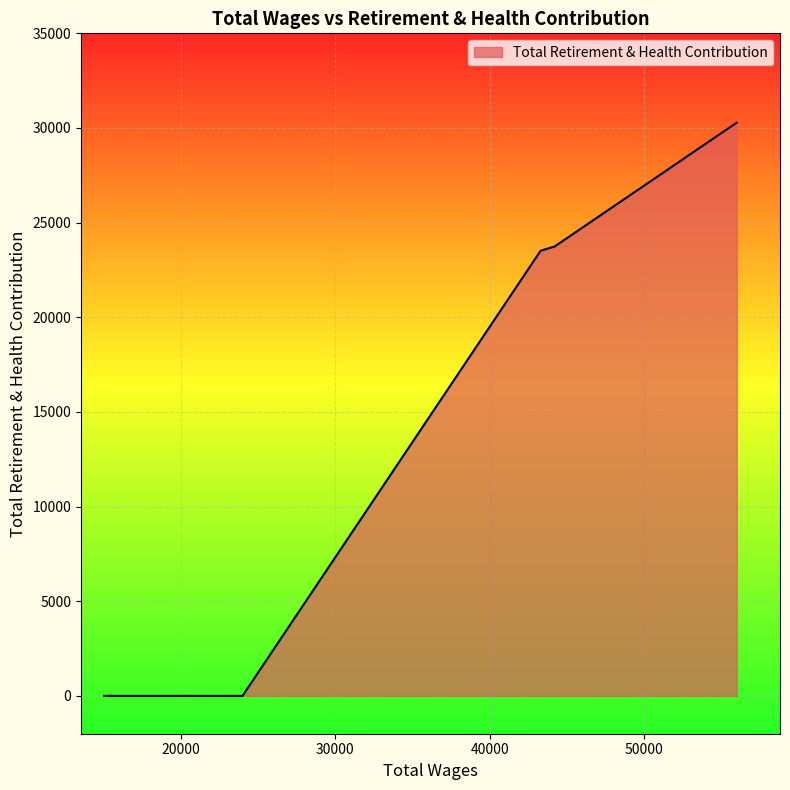

What is the greatest value displayed?

30283